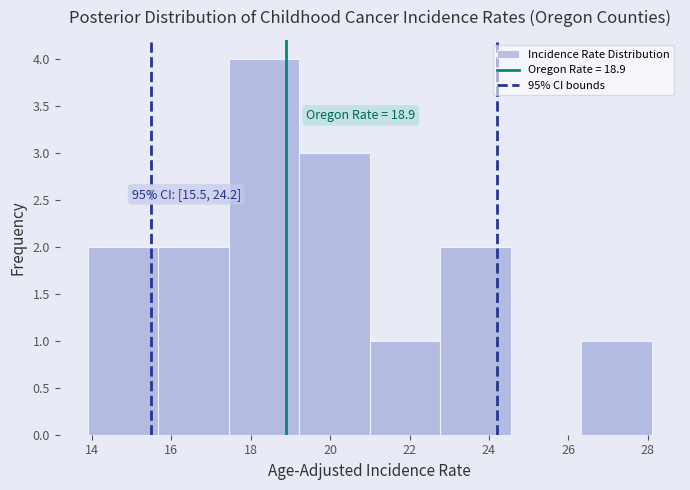

Over which range of the x-axis is the bar tallest?

17.4 to 19.2